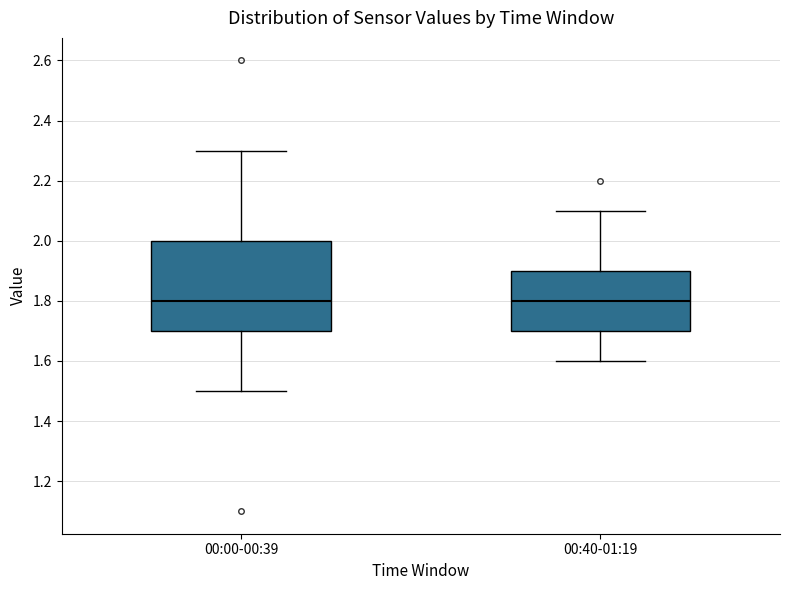

Reading left to right, transcribe this box plot: for each box, give where its median line is, the range the box spans, and where its two whiskers end, as read against the y-axis. The values are not printed on the chart, so give them approximately, as read against the axis.

00:00-00:39: median 1.8, box 1.7 to 2.0, whiskers 1.5 to 2.3
00:40-01:19: median 1.8, box 1.7 to 1.9, whiskers 1.6 to 2.1